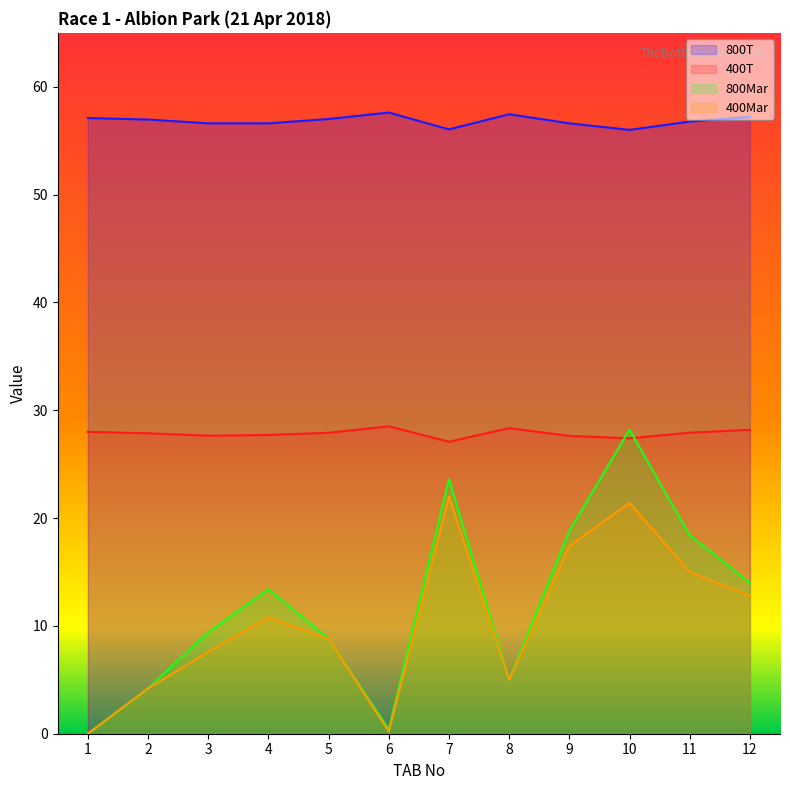

At which label does 400Mar first exceed 10?

4